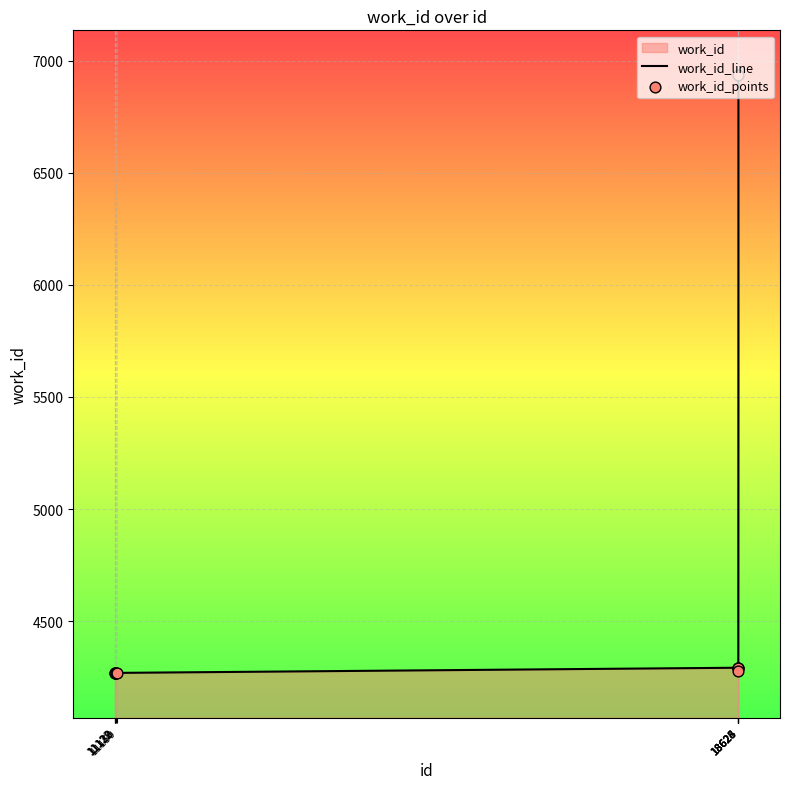

Which series reaches the minimum Y coordinate?

work_id_line